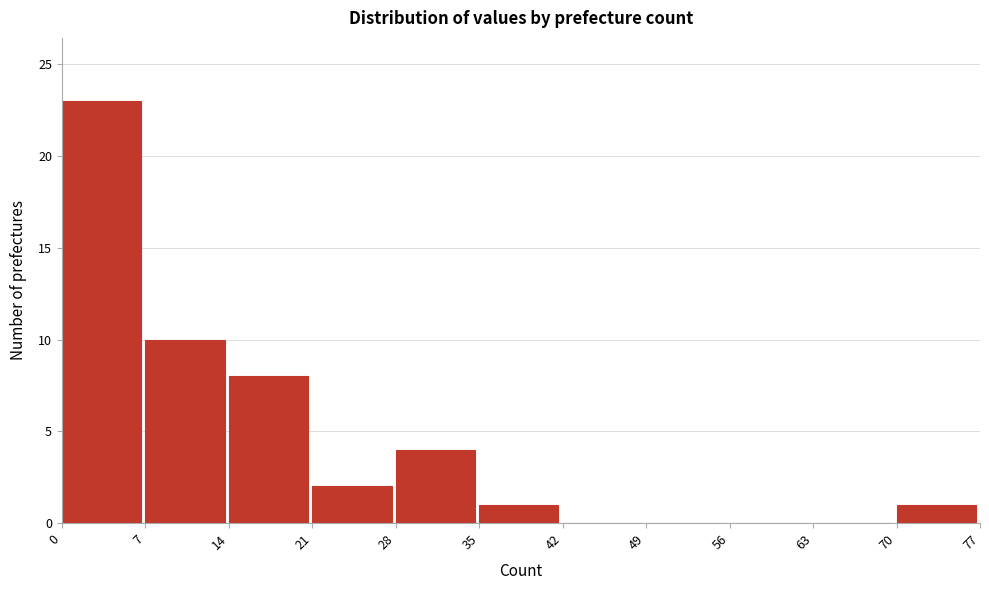

Reading left to right, transcribe this chart: for each bar, give the range it covers on the x-axis and its height. The values are not printed on the chart, so give them approximately, as read against the axis.

0 to 7: 23
7 to 14: 10
14 to 21: 8
21 to 28: 2
28 to 35: 4
35 to 42: 1
42 to 49: 0
49 to 56: 0
56 to 63: 0
63 to 70: 0
70 to 77: 1